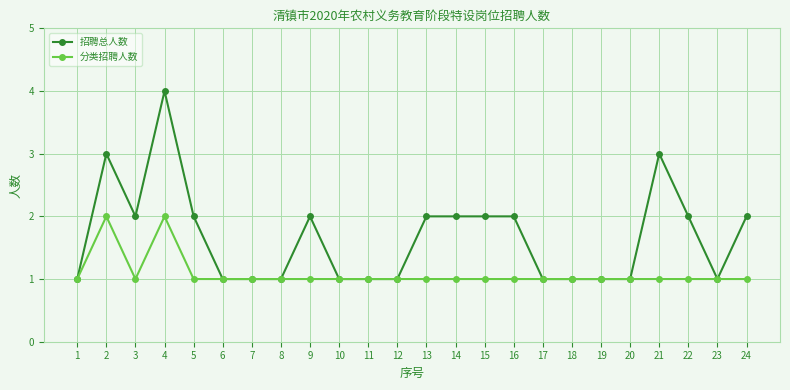

At 2, list the series in order from smallest to largest.

分类招聘人数, 招聘总人数